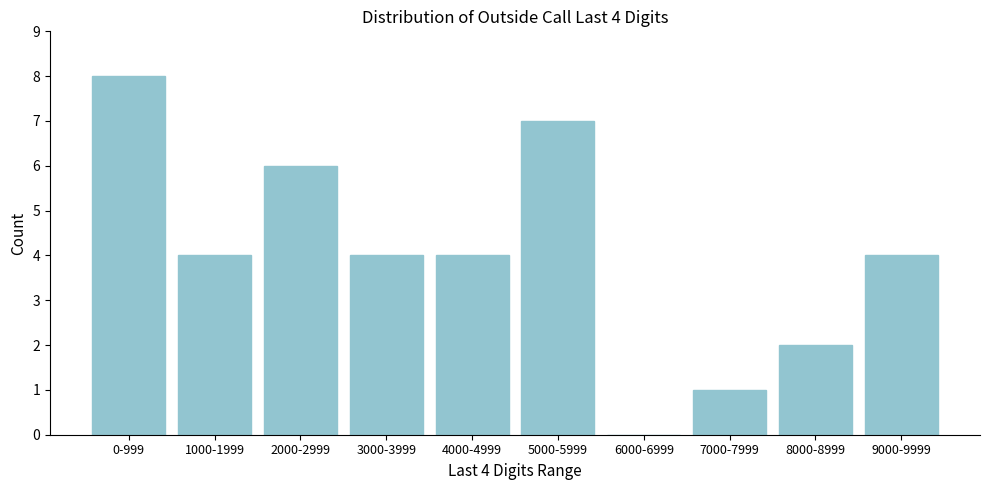

Reading right to left, extract all data points from this chart.

9000-9999=4	8000-8999=2	7000-7999=1	6000-6999=0	5000-5999=7	4000-4999=4	3000-3999=4	2000-2999=6	1000-1999=4	0-999=8